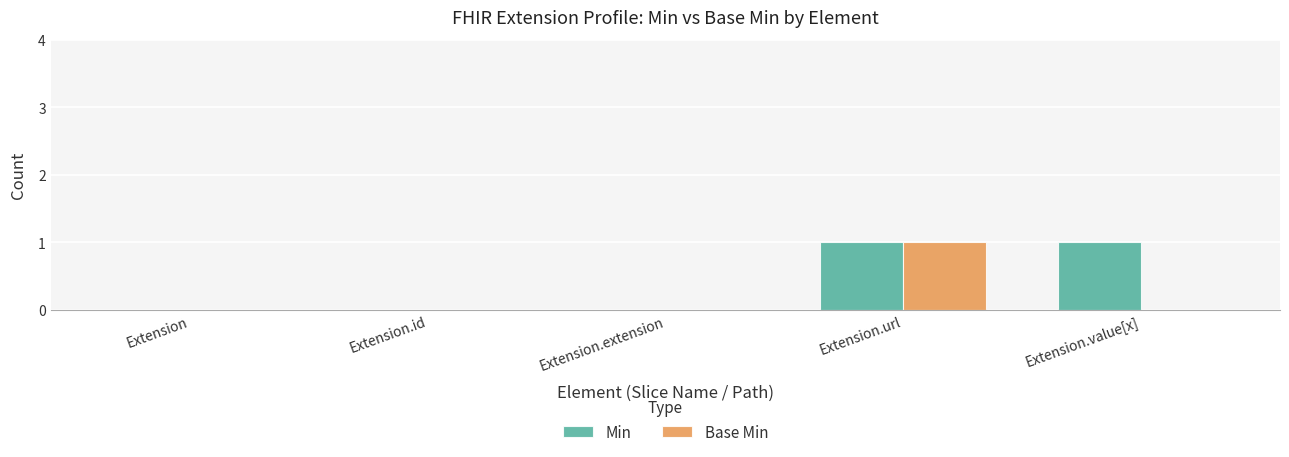

Which series changed the most between Extension and Extension.value[x]?

Min